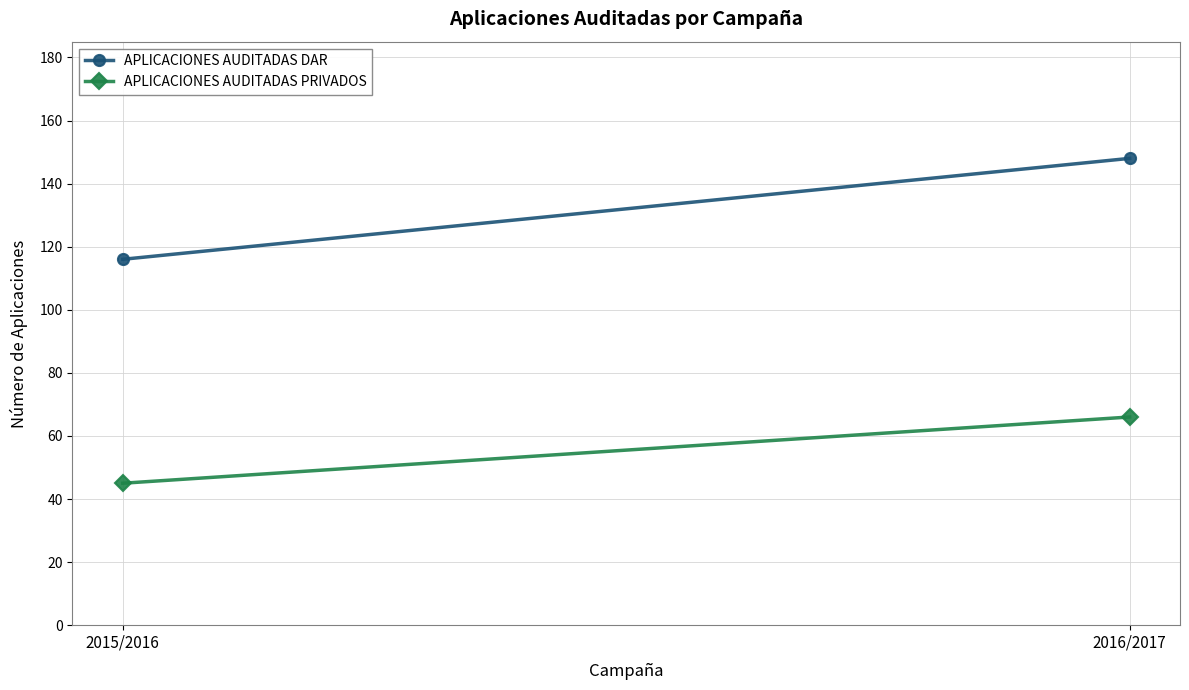

What is the label of the 1st point from the left?

2015/2016